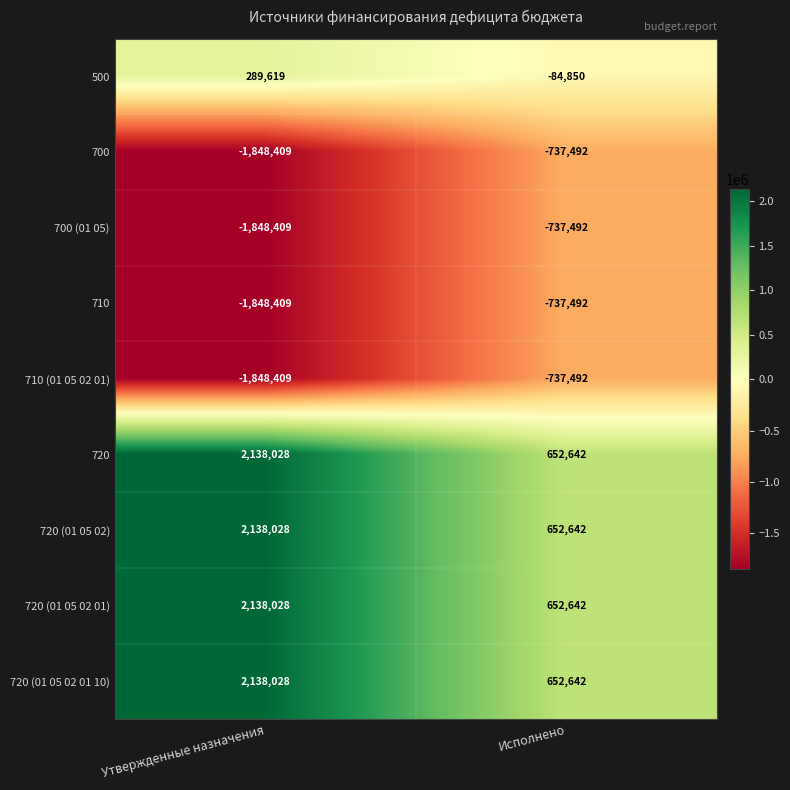

What is the sum of the 720 (01 05 02 01) values at Утвержденные назначения and Исполнено?

2790670